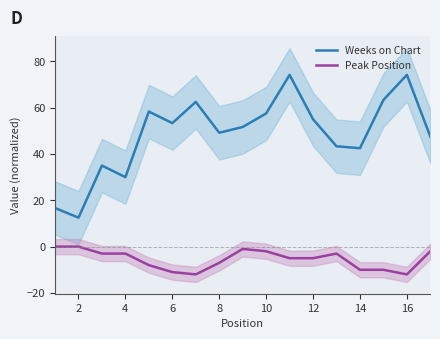

The Weeks on Chart series shows 75.5 at 8. True or false?

False